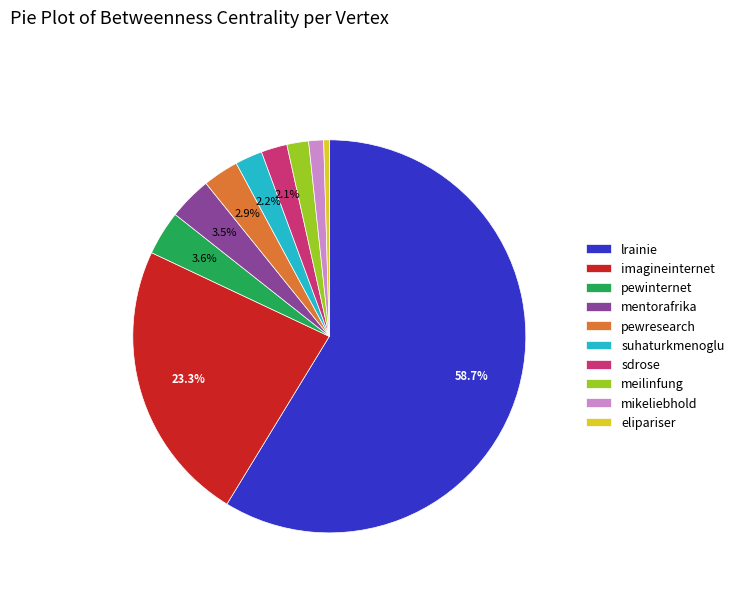

The imagineinternet slice represents 34% of the pie. True or false?

False